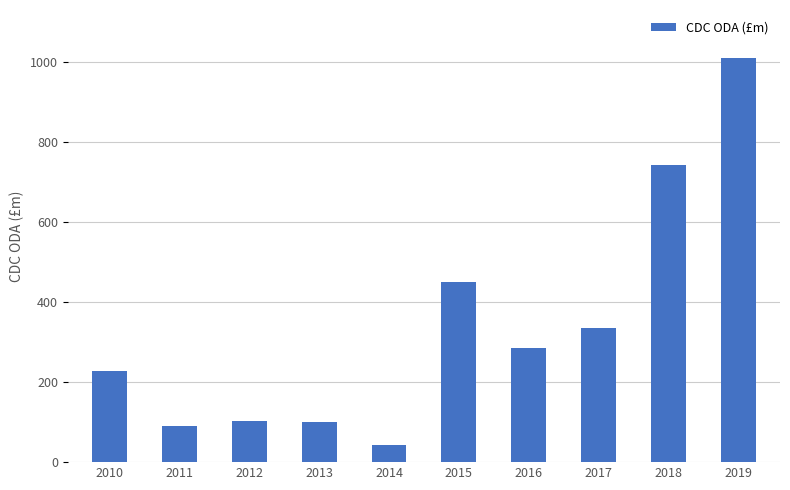

What is the change in value from 2017 to 2019?

+672.0